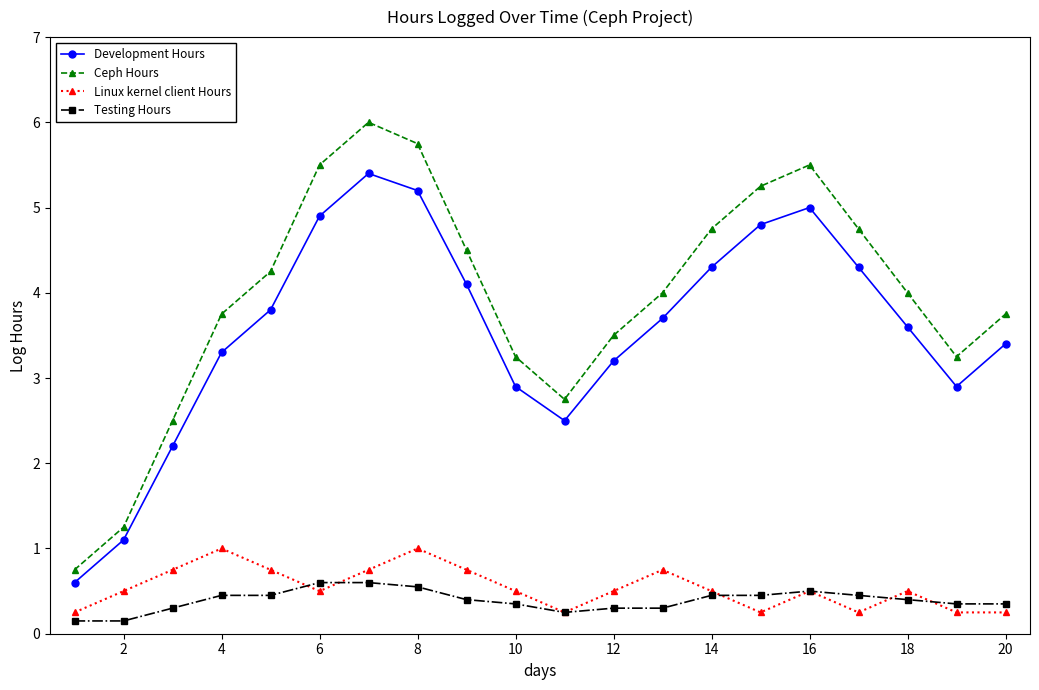

What is the greatest value displayed?

6.0